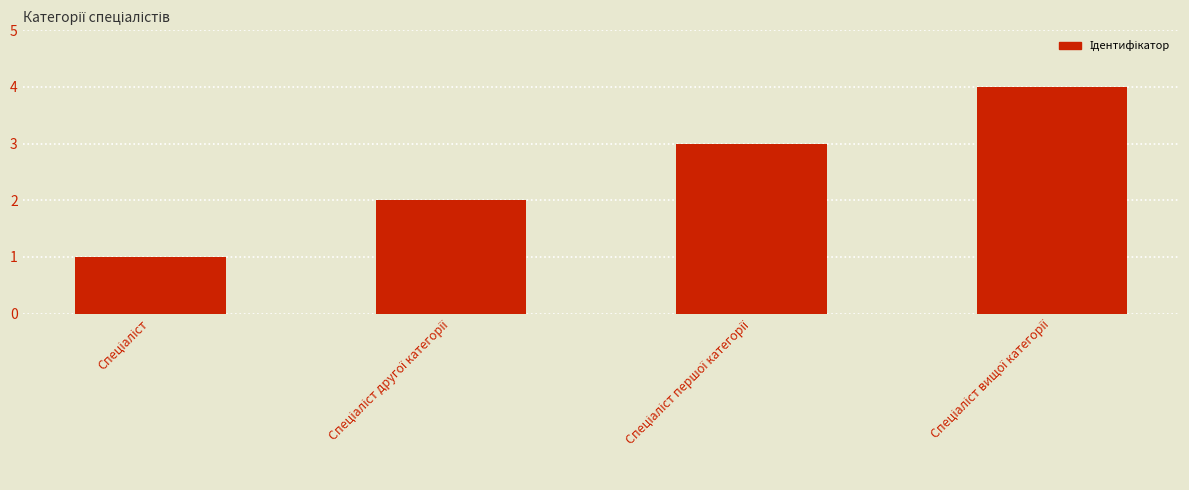

What is the maximum value shown in the chart?

4